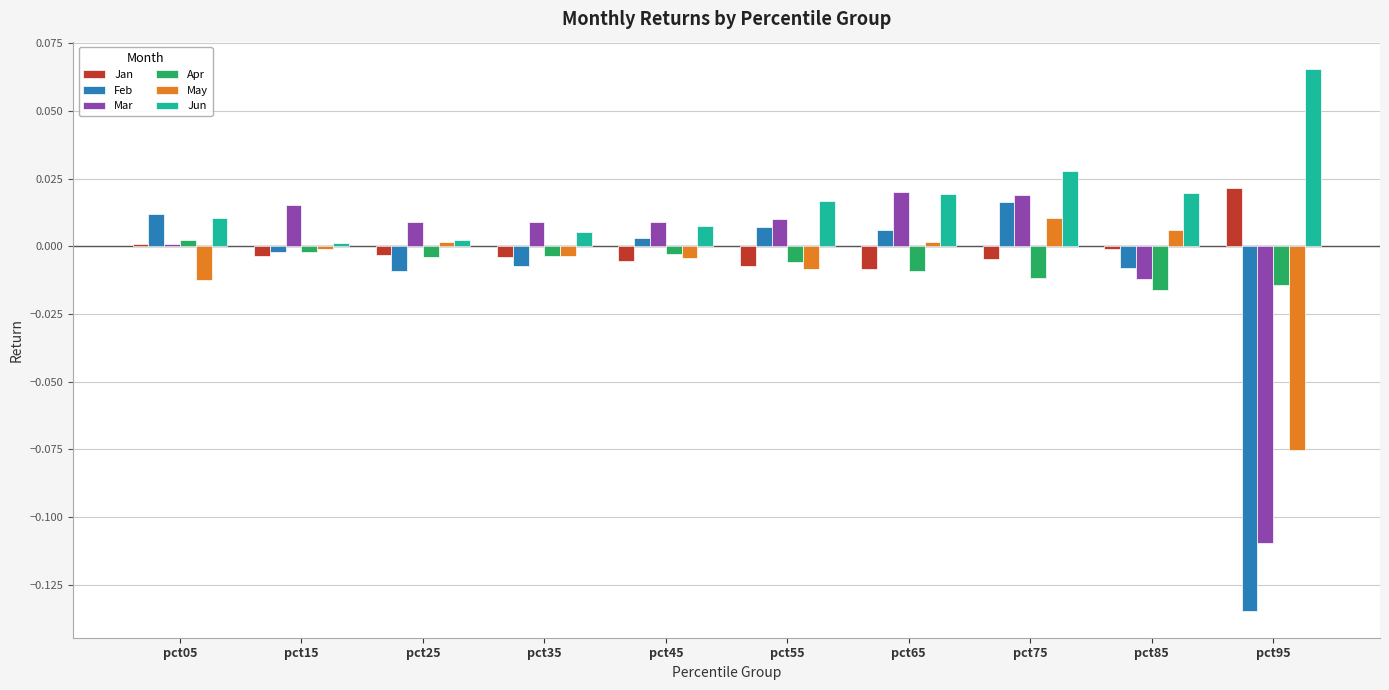

What are all the series names shown in the legend?

Jan, Feb, Mar, Apr, May, Jun